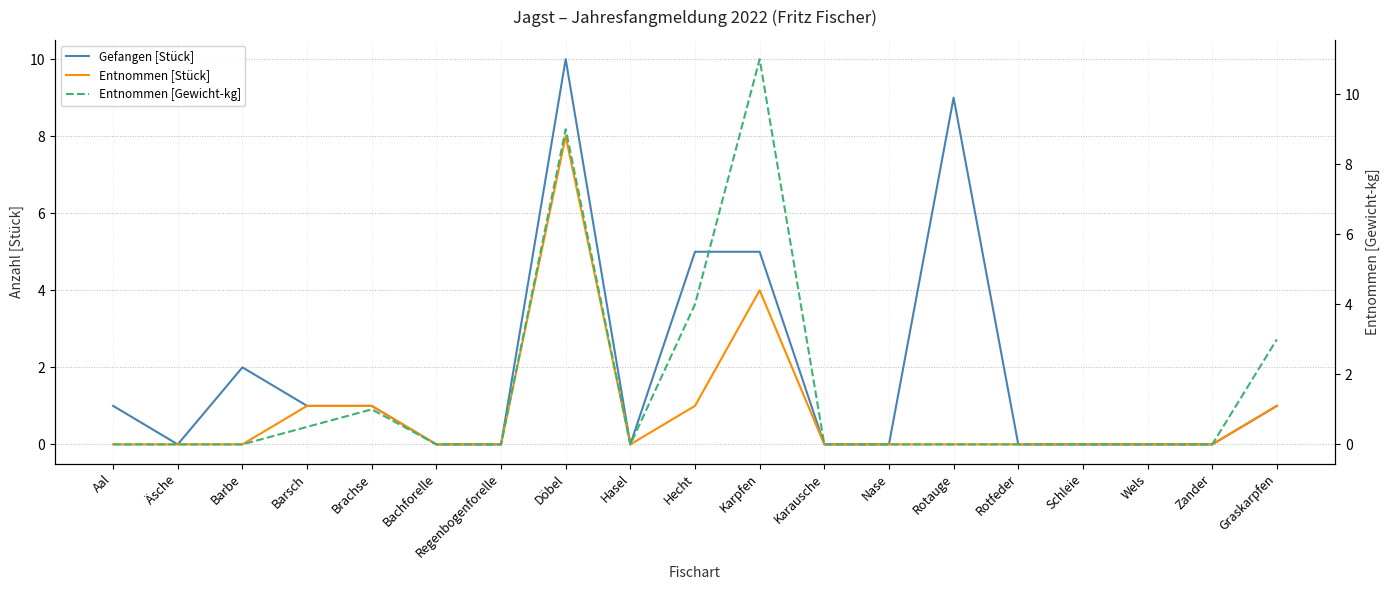

At which label is Entnommen [Stück] closest to 4?

Karpfen